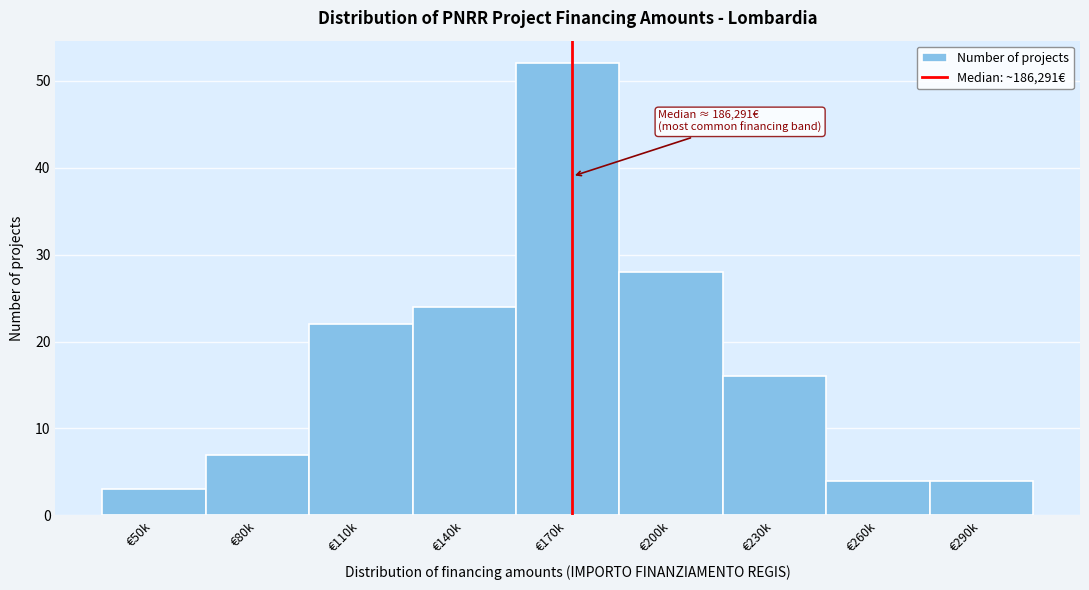

Reading left to right, list all the values displayed in this chart.

3	7	22	24	52	28	16	4	4